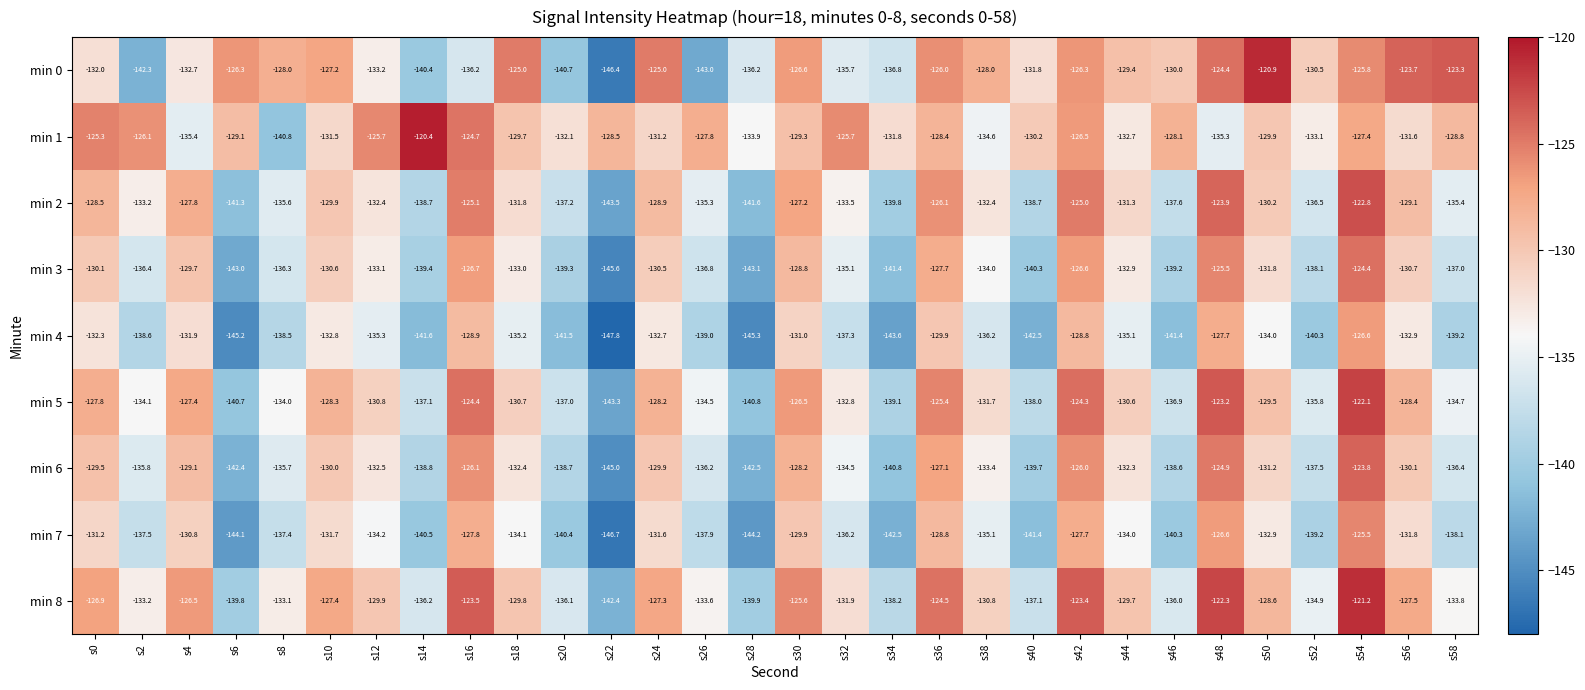

What is the difference between the maximum and minimum values in the min 1 series?

20.4